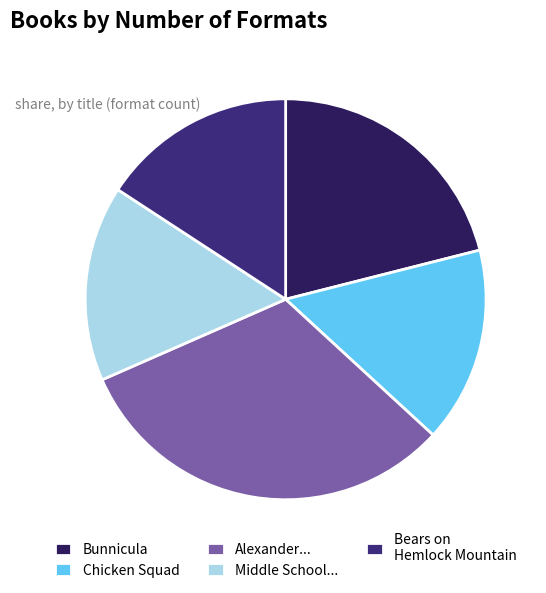

Rank the categories by value from highest to lowest.

Alexander and the Terrible, Horrible, No Good, Very Bad Day, Bunnicula, Chicken Squad, Middle School Is Worse Than Meatloaf, Bears on Hemlock Mountain